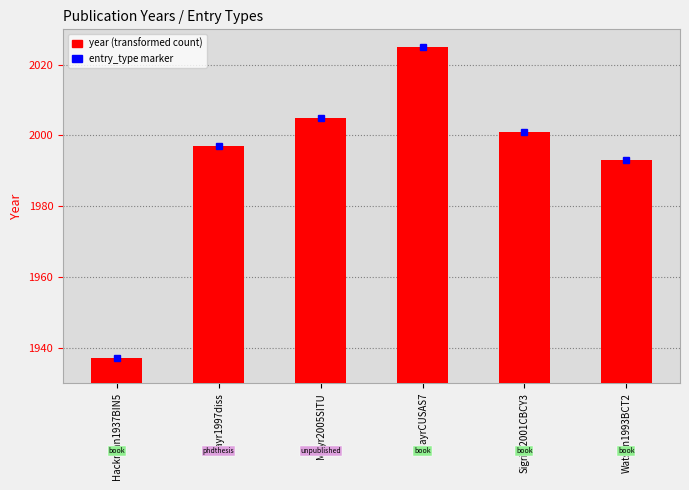

How many bars are there in total?

6